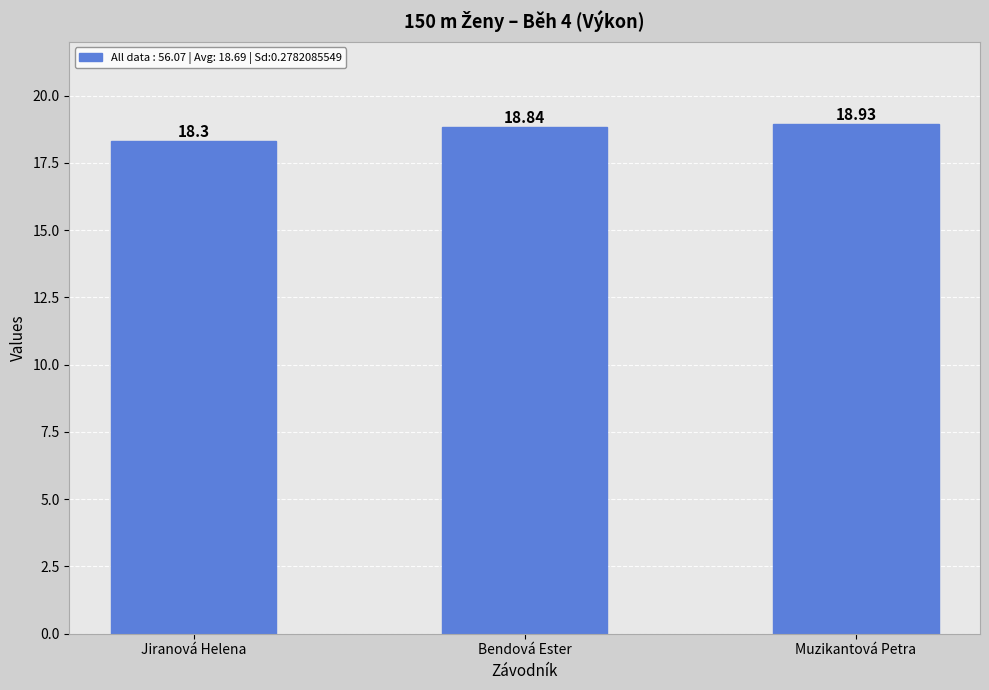

List the labels in order of value, largest first.

Muzikantová Petra, Bendová Ester, Jiranová Helena